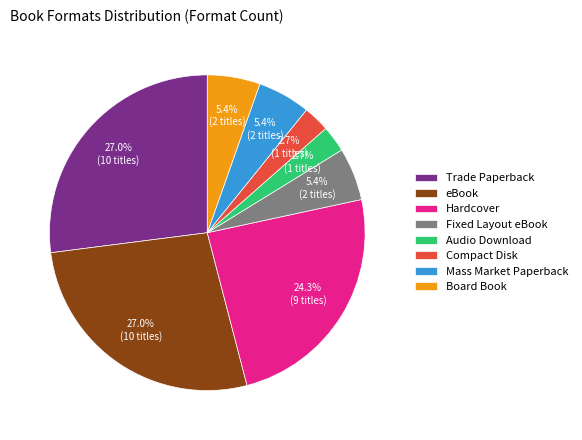

Which has a higher value, eBook or Compact Disk?

eBook